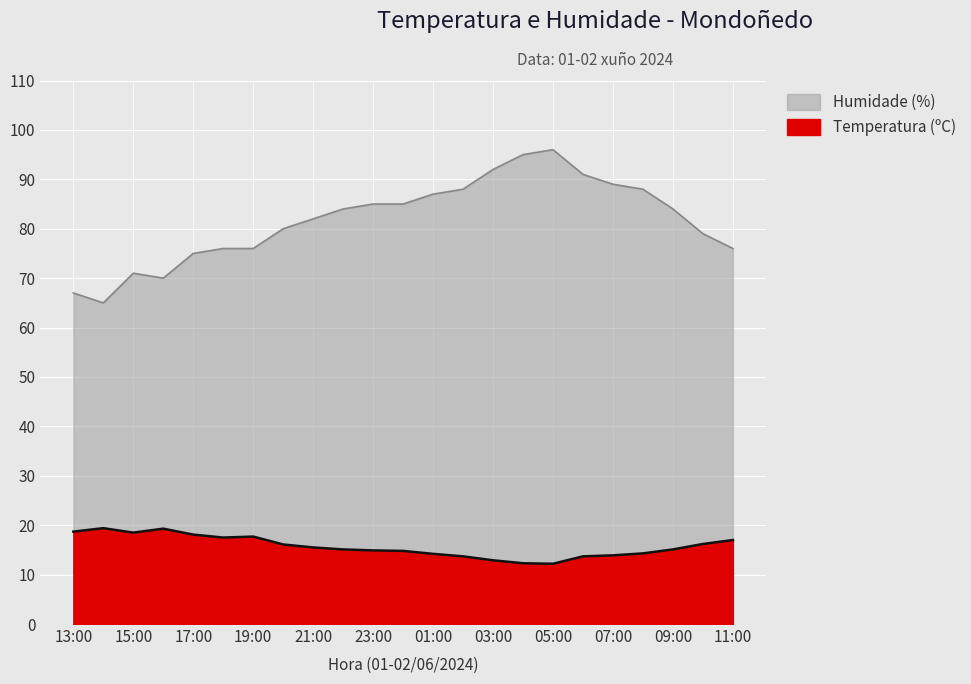

At which category is the sum across all series the highest?

05:00